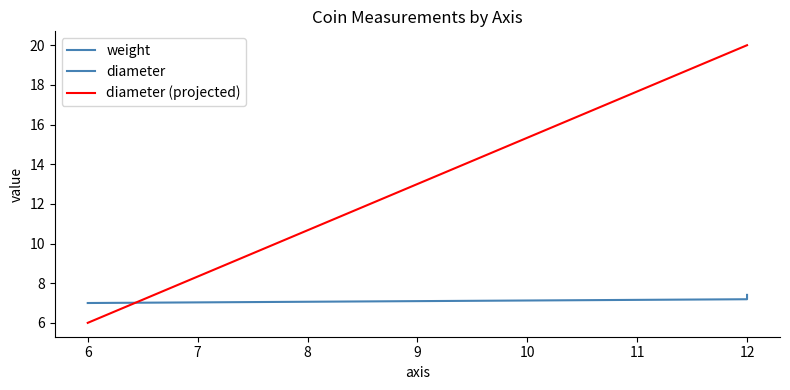

The value at 6 is 4.4. True or false?

False